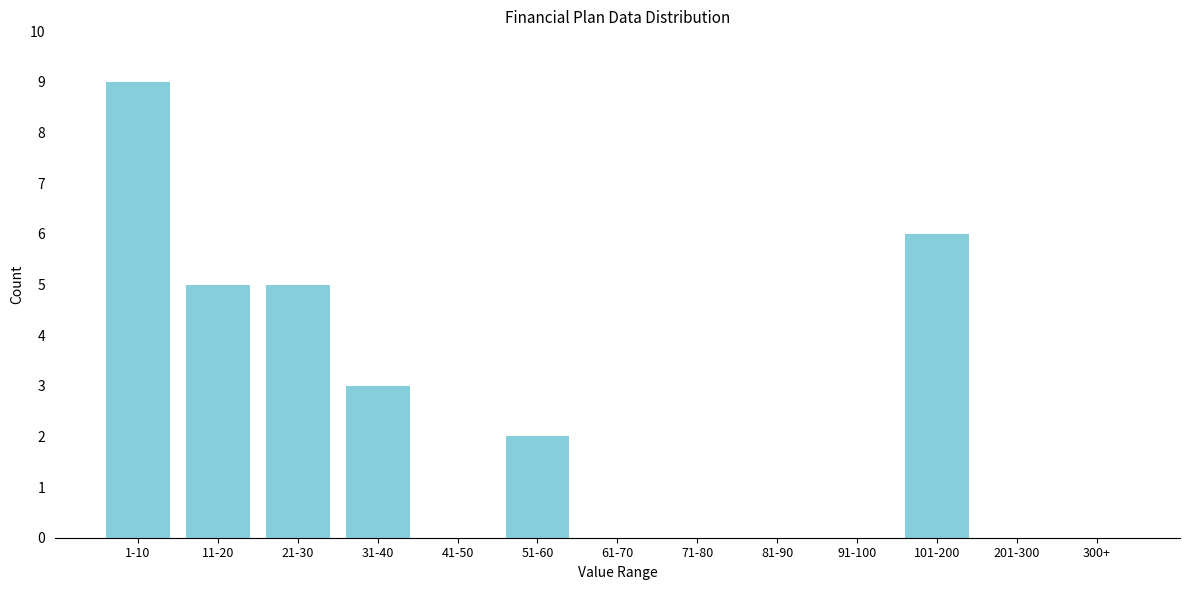

Reading right to left, transcribe all the data shown in this chart.

300+=0	201-300=0	101-200=6	91-100=0	81-90=0	71-80=0	61-70=0	51-60=2	41-50=0	31-40=3	21-30=5	11-20=5	1-10=9